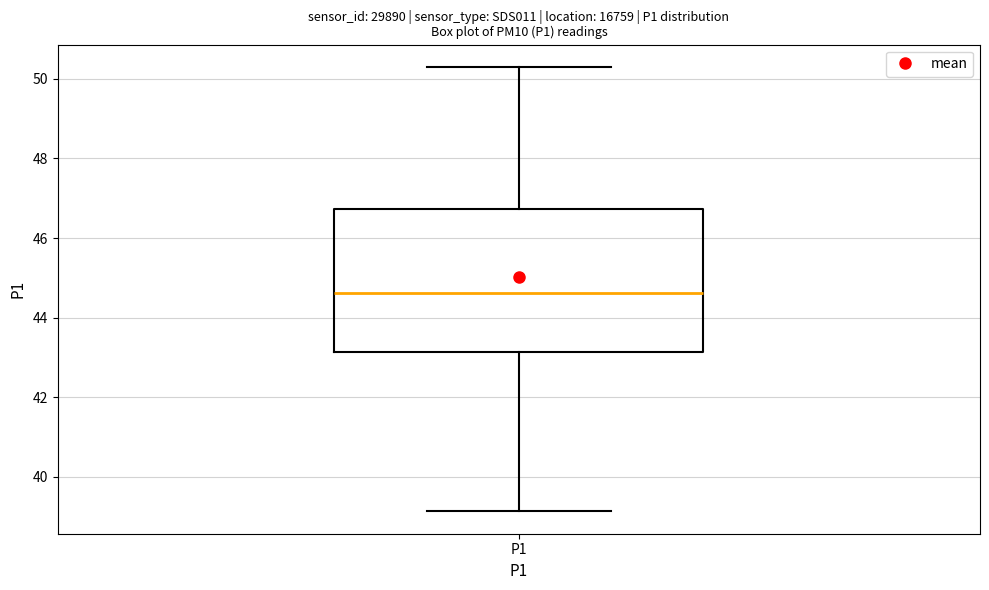

Transcribe this box plot: give where the median line is, the range the box spans, and where the two whiskers end, as read against the y-axis. The values are not printed on the chart, so give them approximately, as read against the axis.

median 44.6, box 43.2 to 46.8, whiskers 39.2 to 50.4